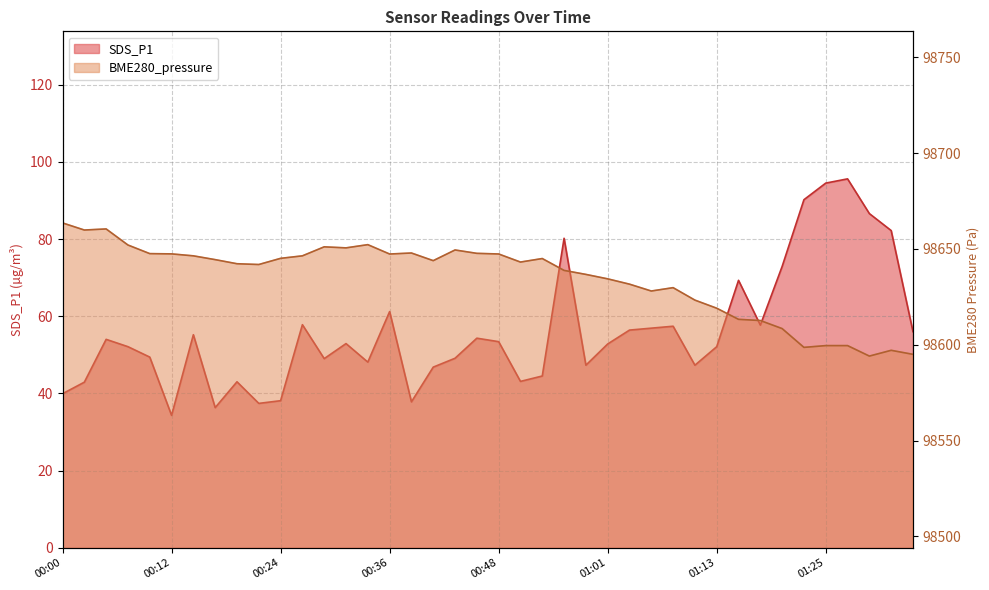

List the labels in order of SDS_P1 value, largest first.

01:27, 01:25, 01:23, 01:30, 01:32, 00:56, 01:20, 01:15, 00:36, 00:27, 01:18, 01:08, 01:06, 01:03, 01:35, 00:14, 00:46, 00:05, 00:48, 00:31, 01:01, 00:07, 01:13, 00:10, 00:44, 00:29, 00:34, 00:58, 01:10, 00:41, 00:53, 00:51, 00:19, 00:02, 00:00, 00:24, 00:39, 00:22, 00:17, 00:12